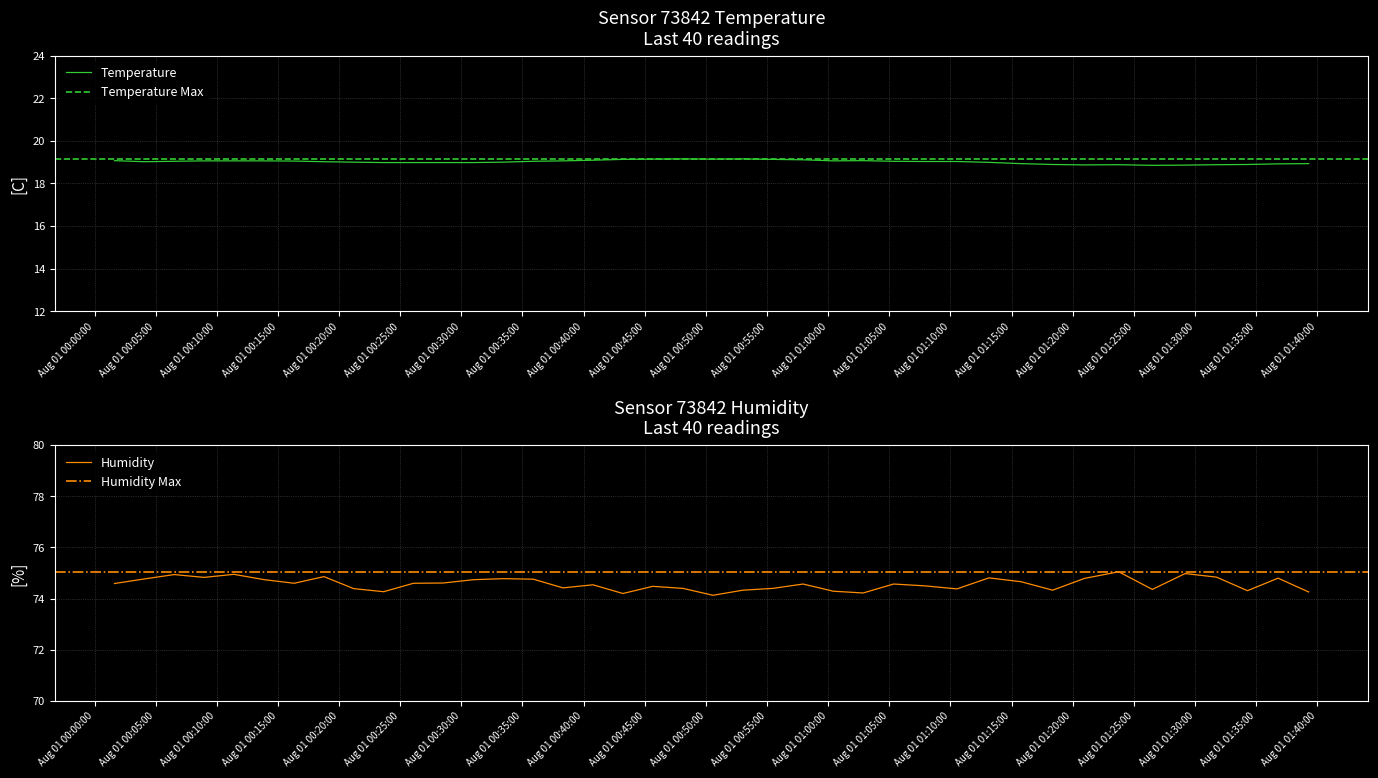

What is the minimum value for Humidity?

74.1